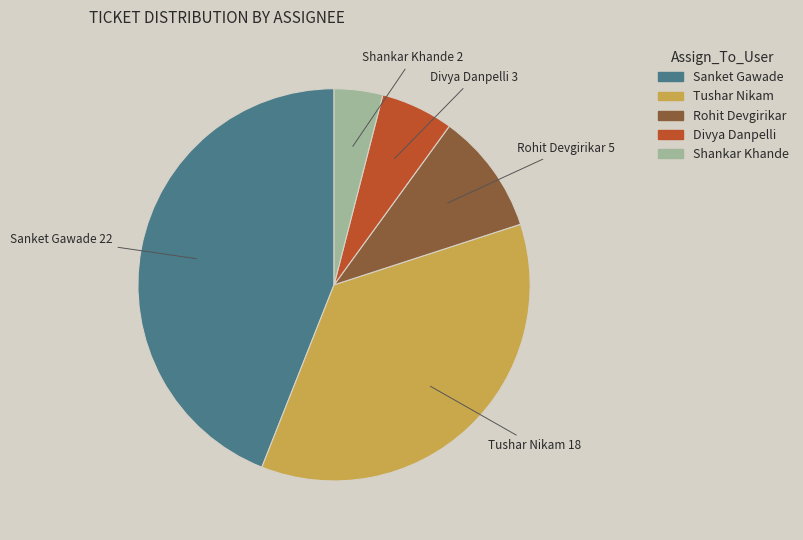

Combined, do Rohit Devgirikar and Sanket Gawade account for over 50%?

Yes